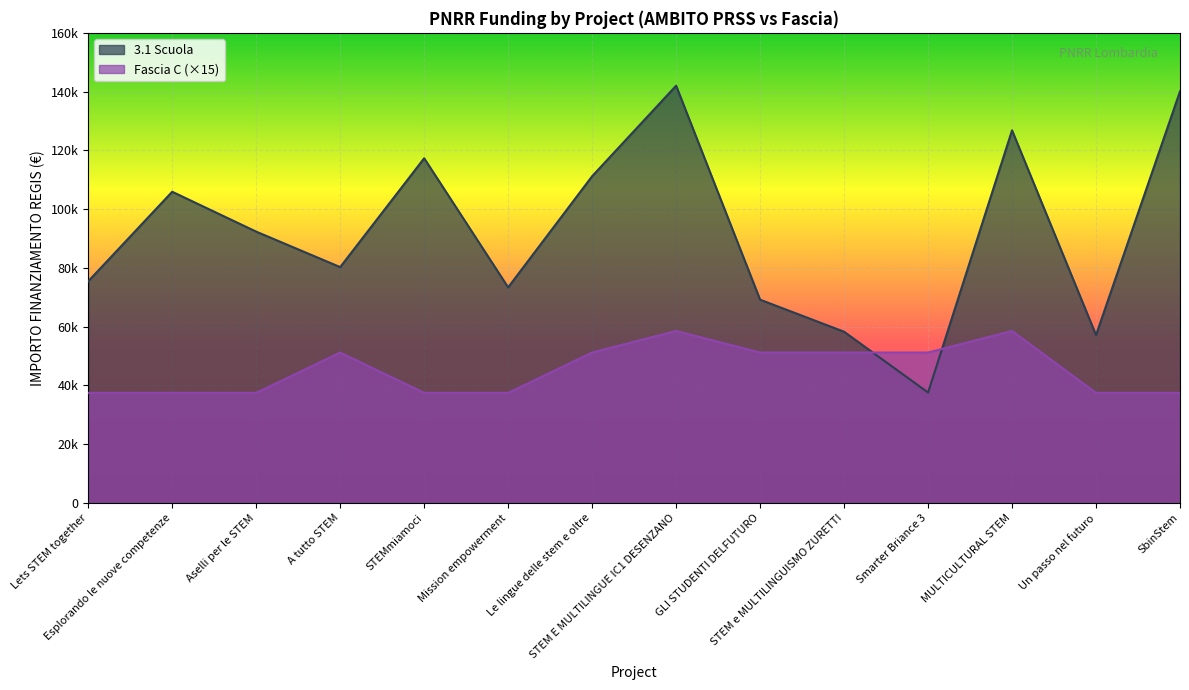

Count the Fascia C values in the range 37470 to 51195.

12